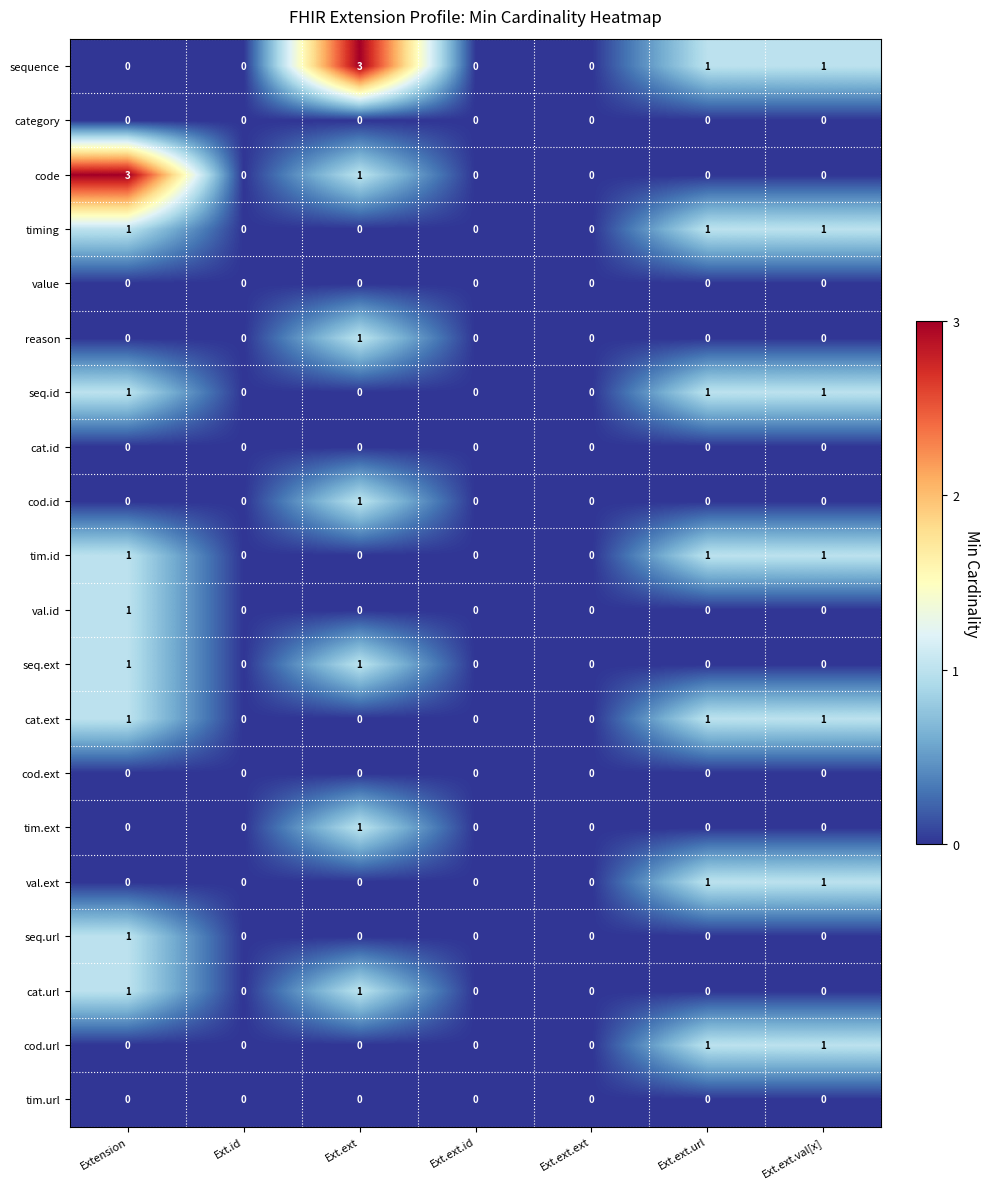

Count the number of data series in this chart.

20